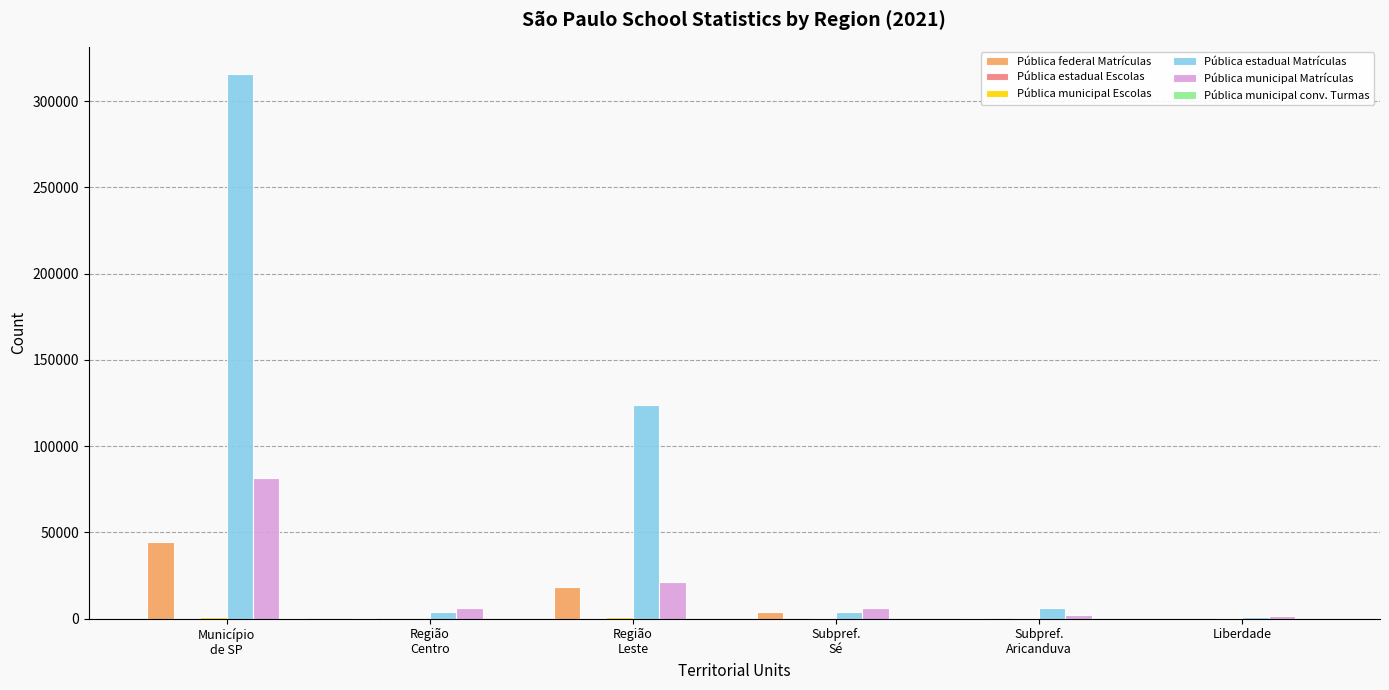

Which series has the largest range (max minus min)?

Pública estadual Matrículas